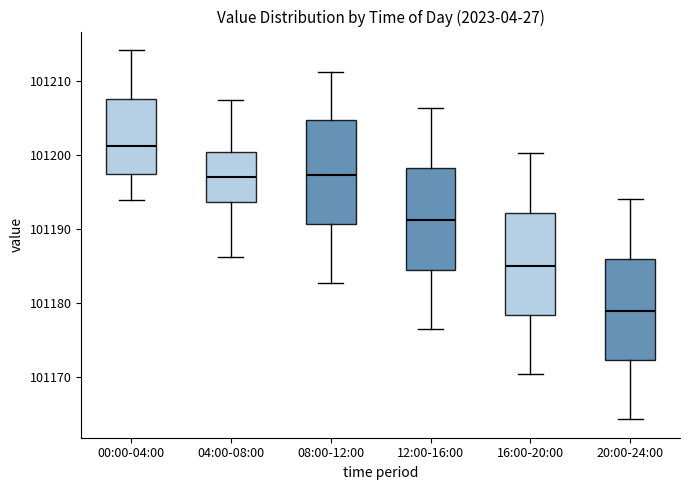

Which box's median line is the highest?

00:00-04:00